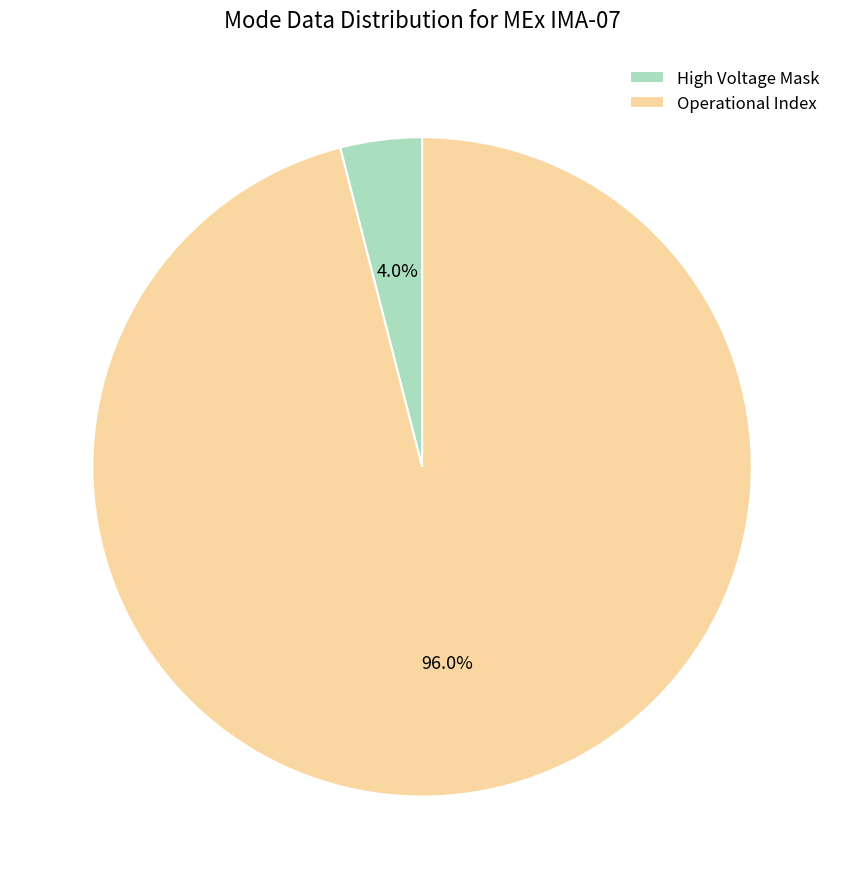

Rank the categories by value from lowest to highest.

High Voltage Mask, Operational Index